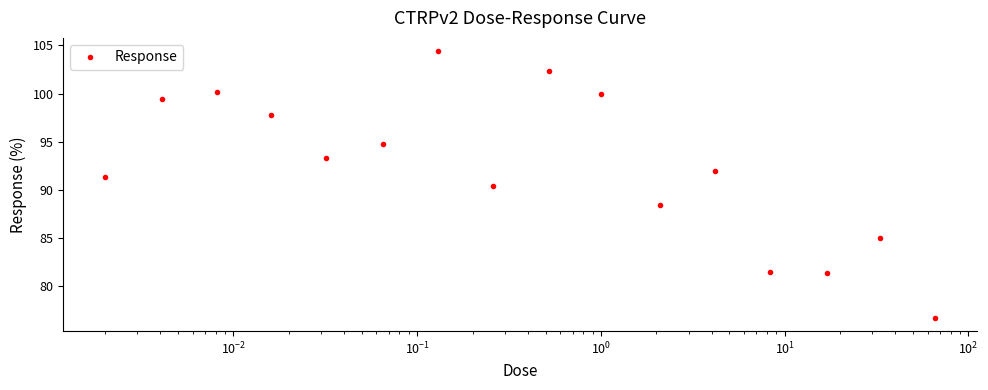

How many points are lower than both their immediate neighbors (excluding endpoints)?

4